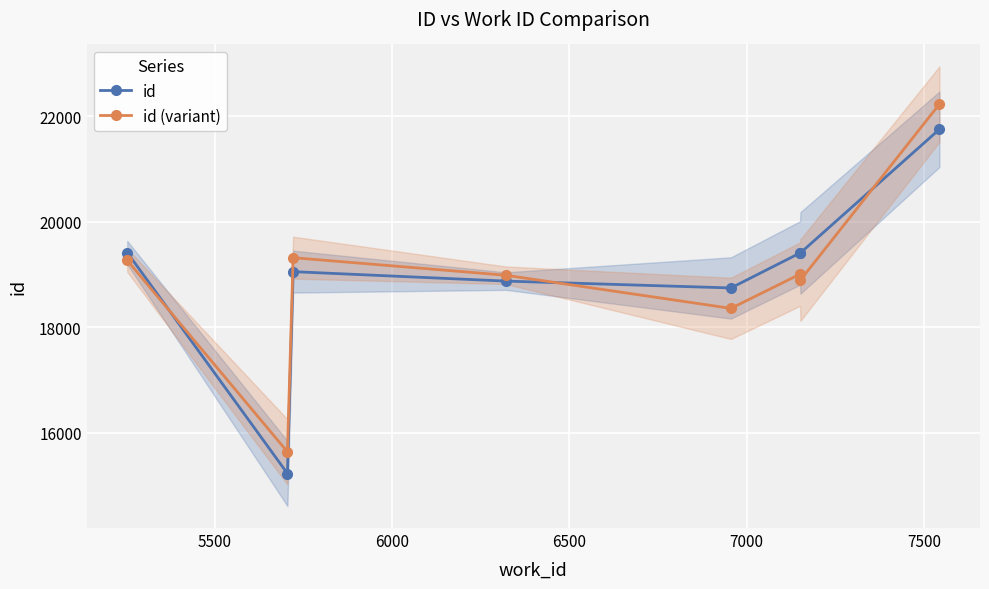

How many values in the id (variant) series exceed 19006?

3